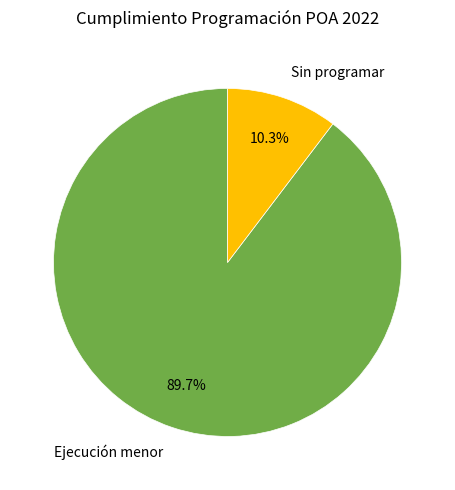

How many segments does this pie chart have?

2